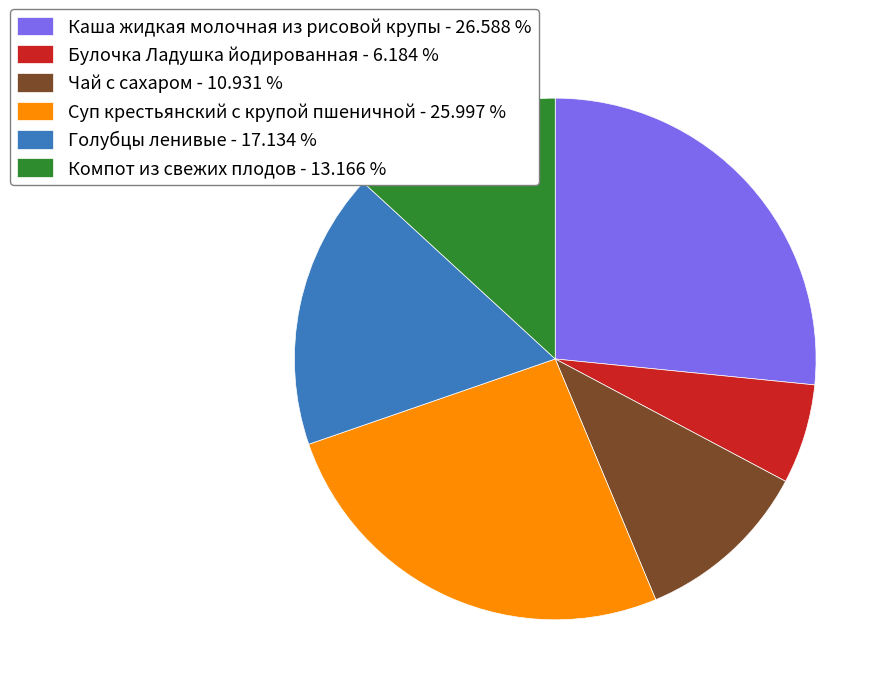

Is the sum of Булочка Ладушка йодированная - 6.184 % and Компот из свежих плодов - 13.166 % greater than half?

No